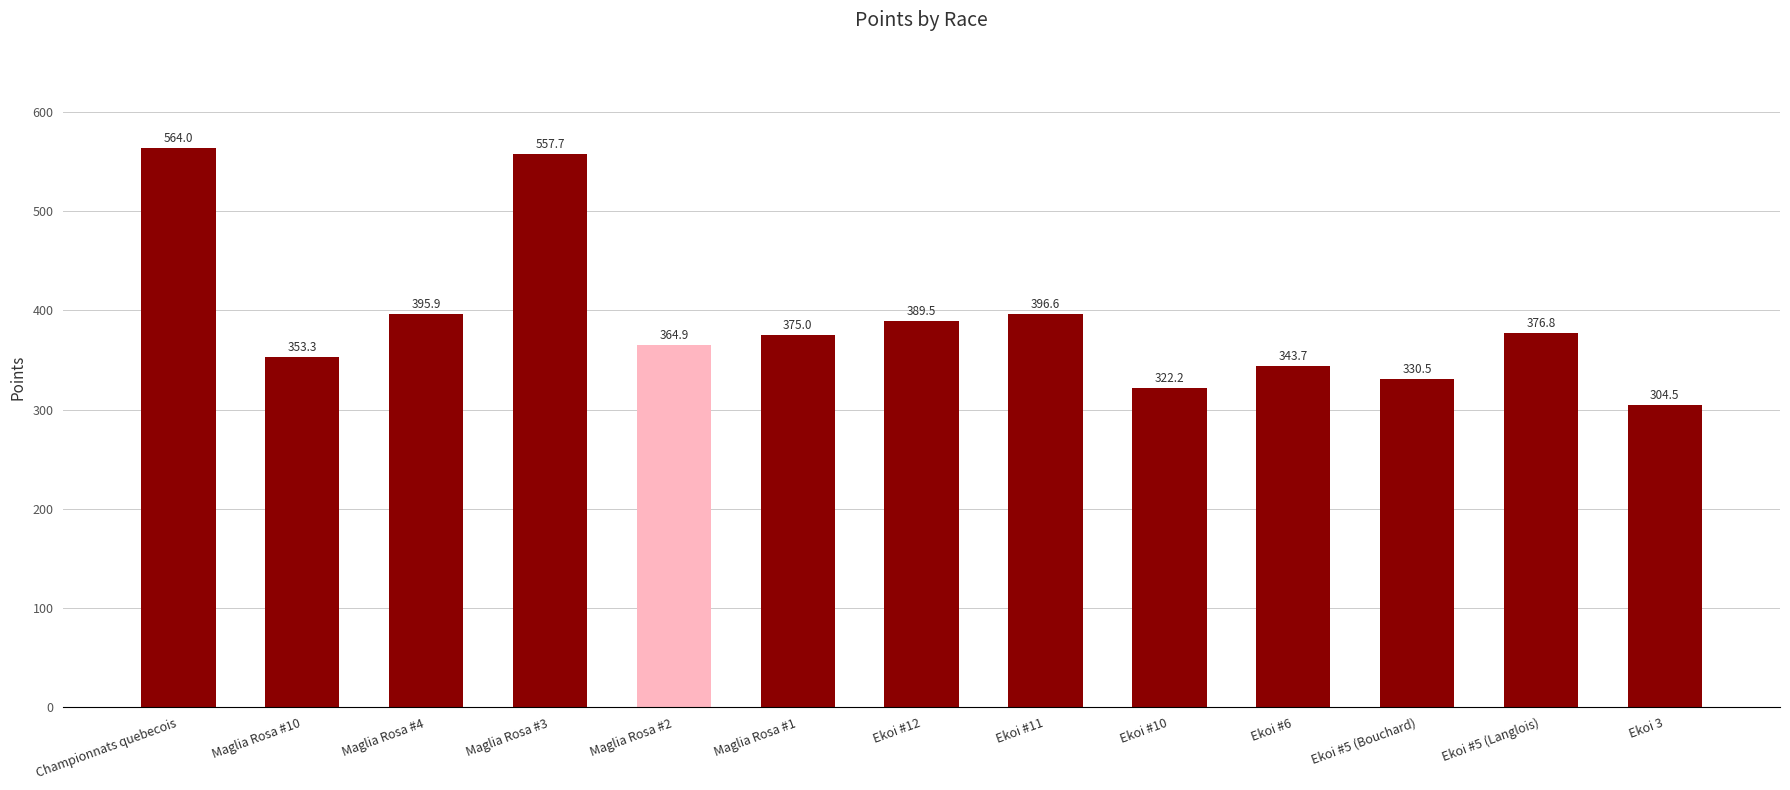

List the labels in order of value, smallest first.

Ekoi 3, Ekoi #10, Ekoi #5 (Bouchard), Ekoi #6, Maglia Rosa #10, Maglia Rosa #2, Maglia Rosa #1, Ekoi #5 (Langlois), Ekoi #12, Maglia Rosa #4, Ekoi #11, Maglia Rosa #3, Championnats quebecois